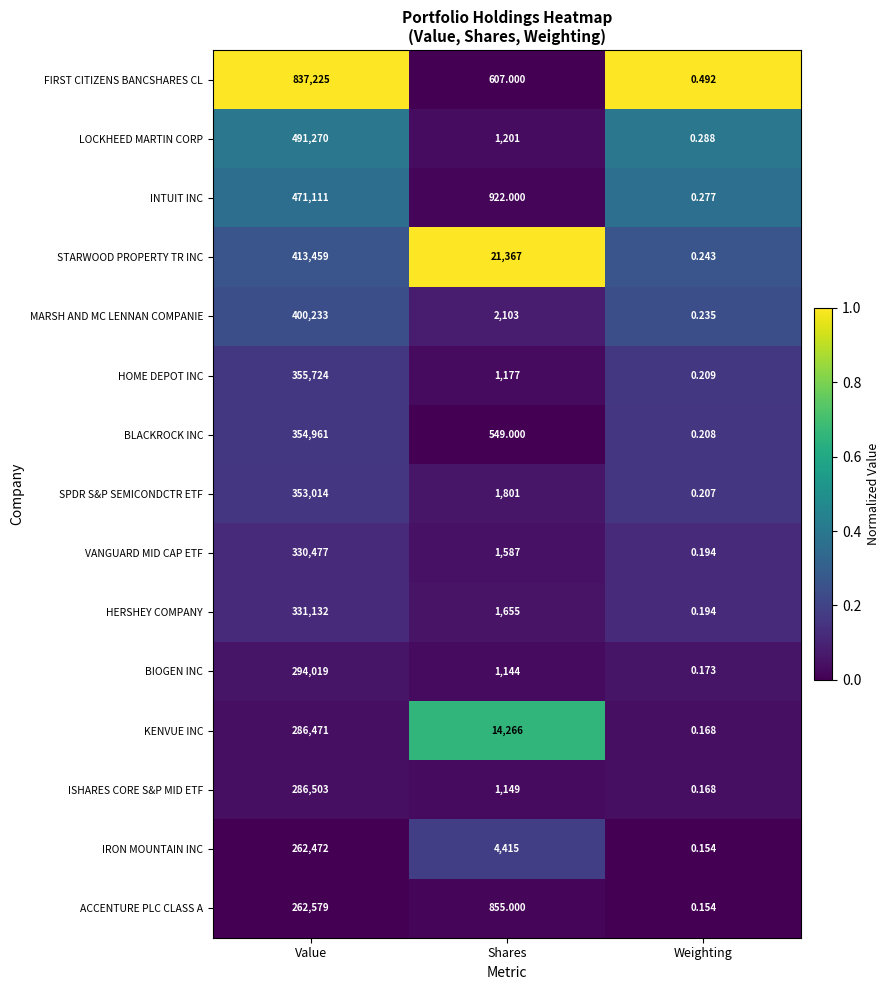

Rank the series at Shares from lowest to highest value.

BLACKROCK INC, FIRST CITIZENS BANCSHARES CL, ACCENTURE PLC CLASS A, INTUIT INC, BIOGEN INC, ISHARES CORE S&P MID ETF, HOME DEPOT INC, LOCKHEED MARTIN CORP, VANGUARD MID CAP ETF, HERSHEY COMPANY, SPDR S&P SEMICONDCTR ETF, MARSH AND MC LENNAN COMPANIE, IRON MOUNTAIN INC, KENVUE INC, STARWOOD PROPERTY TR INC